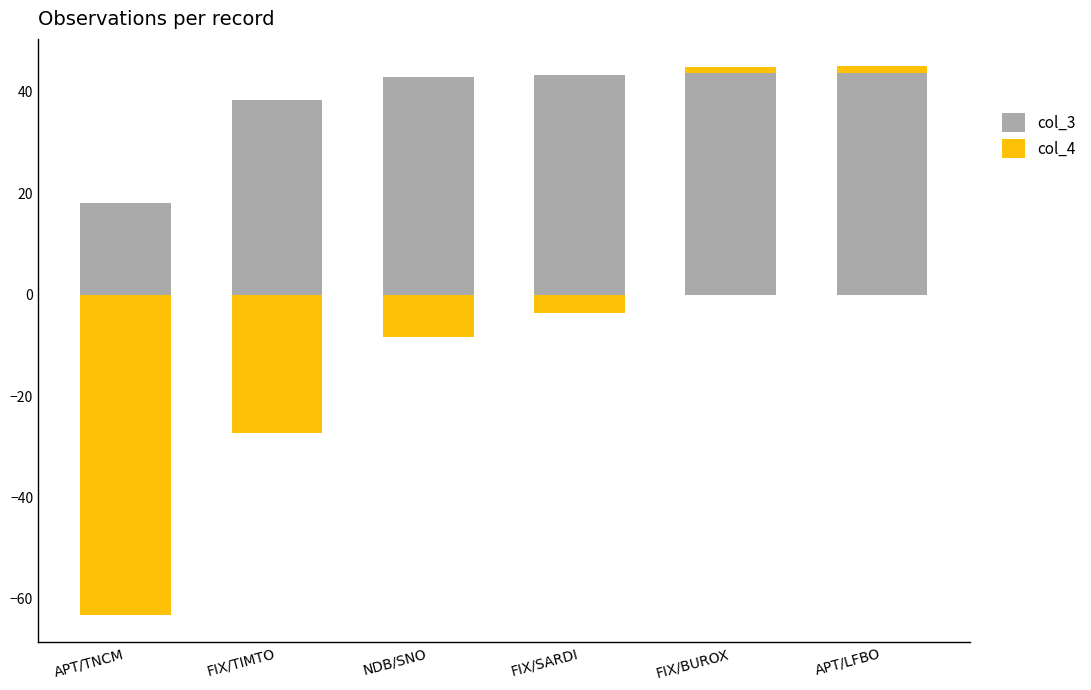

Which label corresponds to the smallest value in the chart?

APT/TNCM